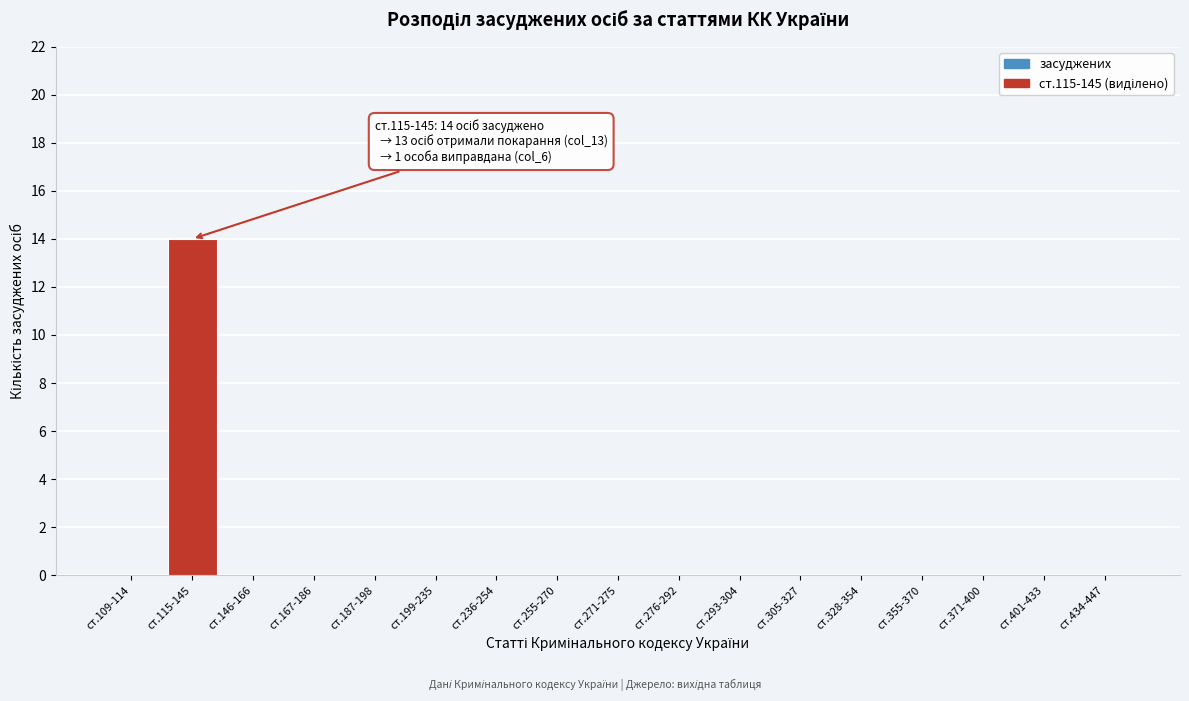

Reading left to right, transcribe all the data shown in this chart.

ст.109-114=0	ст.115-145=14	ст.146-166=0	ст.167-186=0	ст.187-198=0	ст.199-235=0	ст.236-254=0	ст.255-270=0	ст.271-275=0	ст.276-292=0	ст.293-304=0	ст.305-327=0	ст.328-354=0	ст.355-370=0	ст.371-400=0	ст.401-433=0	ст.434-447=0